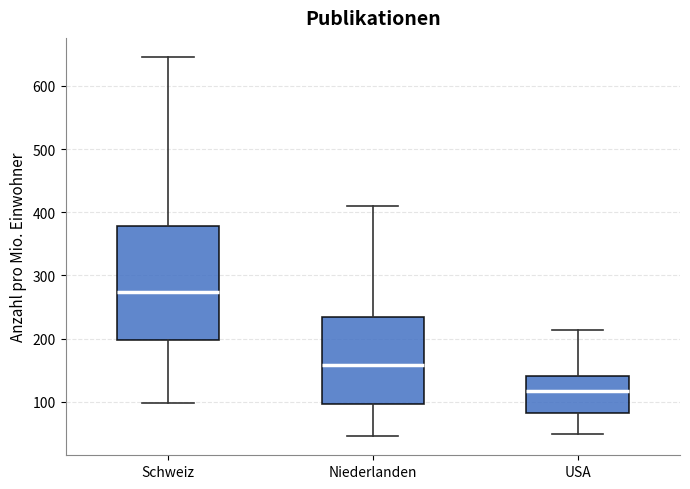

Reading left to right, read every box against the y-axis: the position of its median line, the range the box covers, and the ends of its whiskers. The values are not printed on the chart, so give them approximately, as read against the axis.

Schweiz: median 270, box 200 to 380, whiskers 100 to 650
Niederlanden: median 160, box 100 to 230, whiskers 50 to 410
USA: median 120, box 80 to 140, whiskers 50 to 210